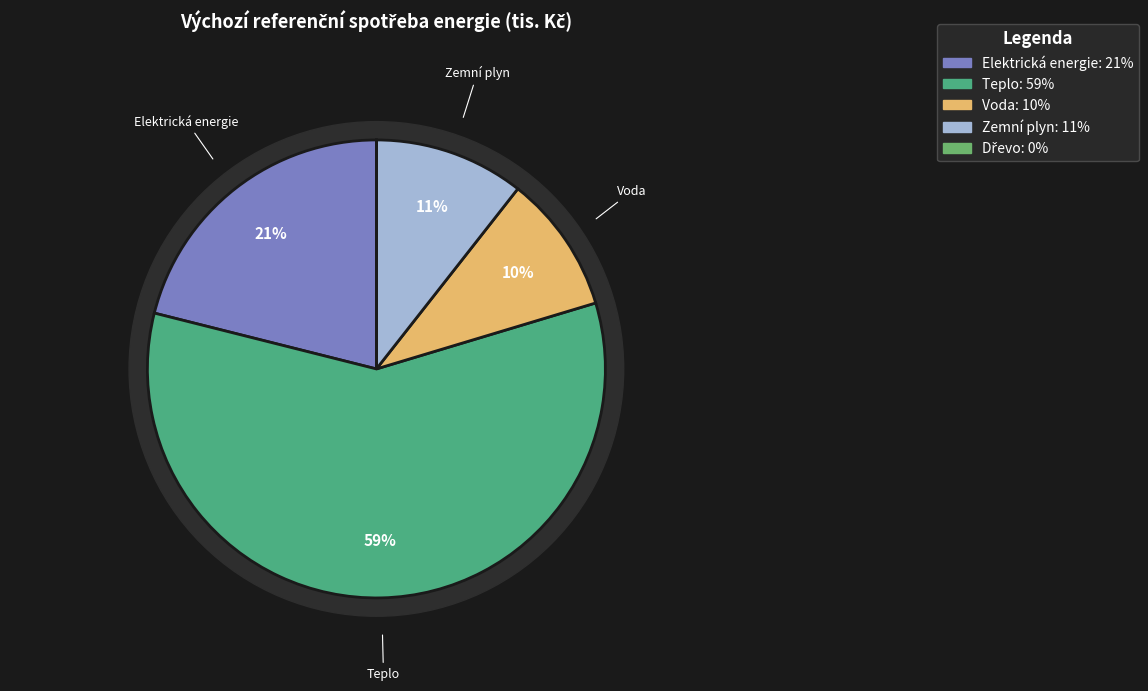

True or false: Teplo accounts for 59% of the total.

True